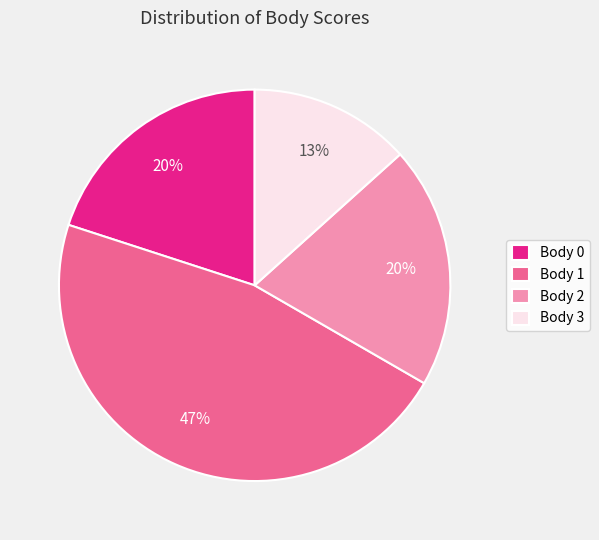

Combined, do Body 2 and Body 3 account for over 50%?

No